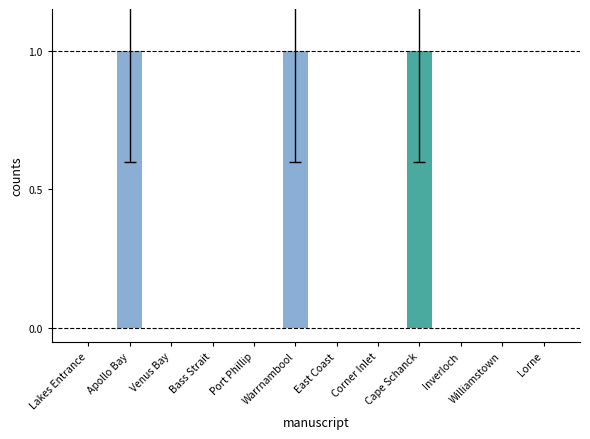

What is the change in value from Lakes Entrance to Cape Schanck?

+1